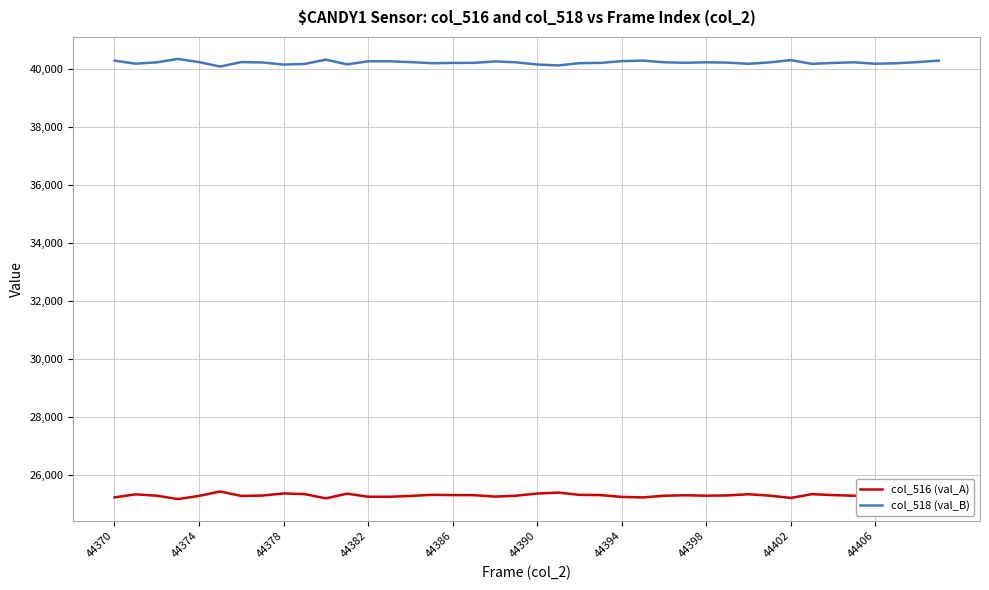

At how many categories does at least one series exceed 26516?

40